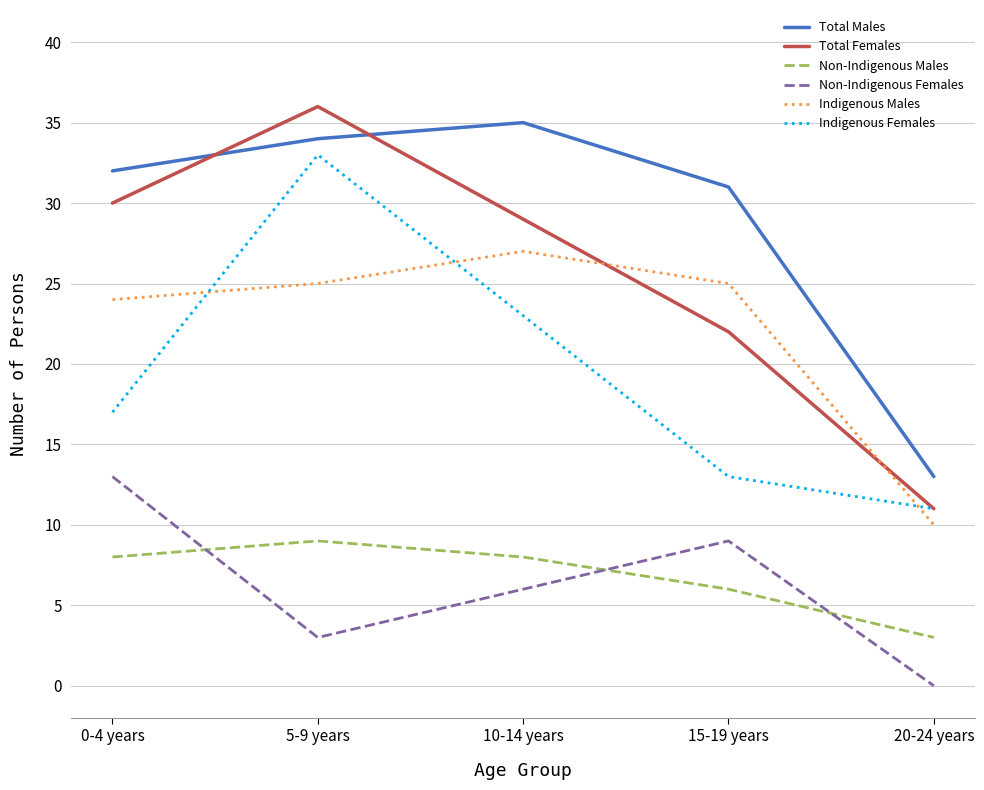

Which series changed the most between 5-9 years and 15-19 years?

Indigenous Females